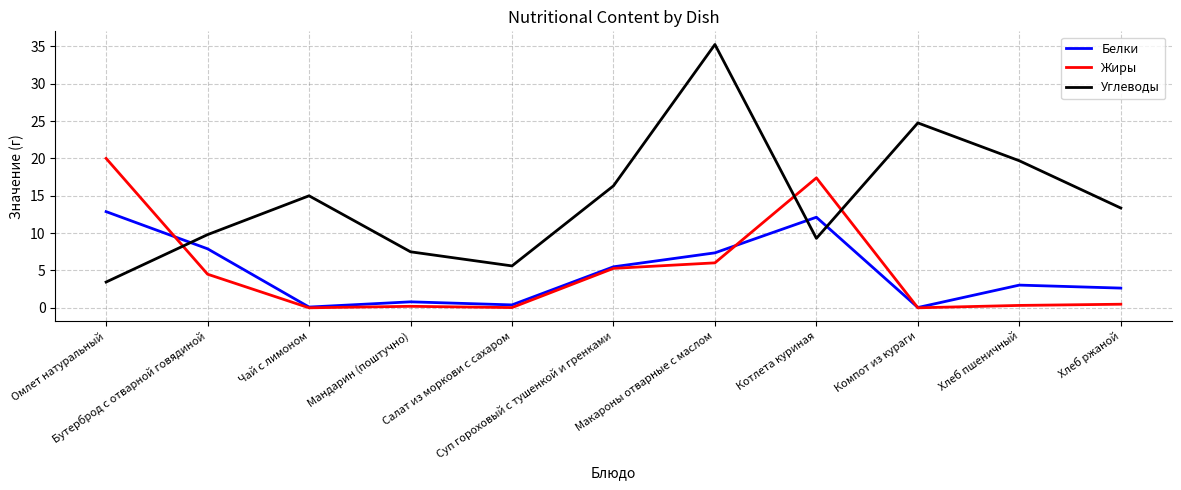

Count the number of data series in this chart.

3